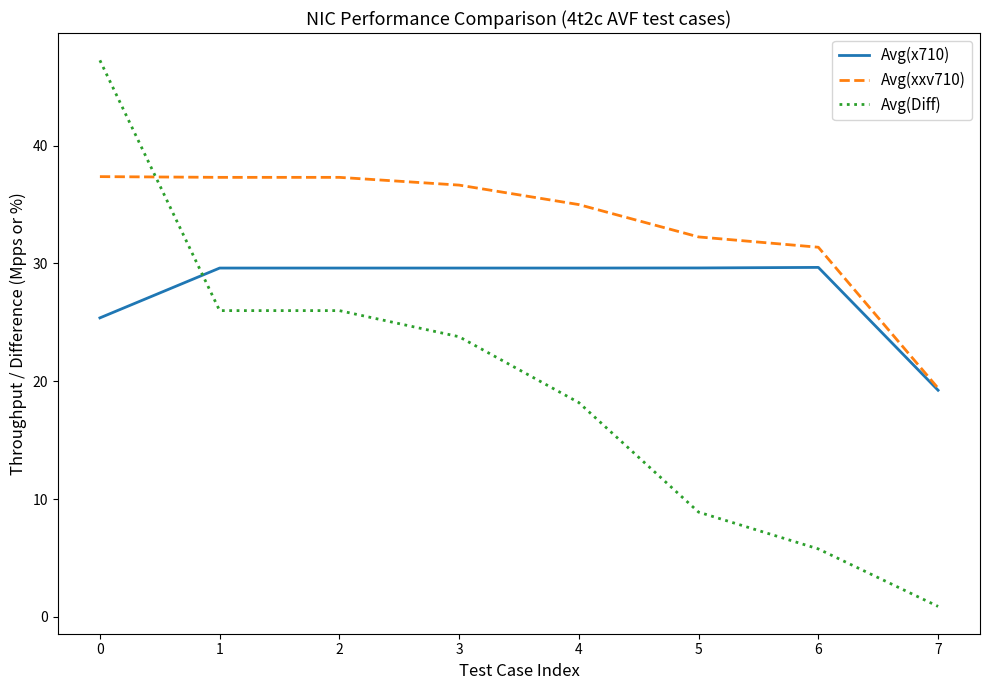

At how many categories does at least one series exceed 16?

8